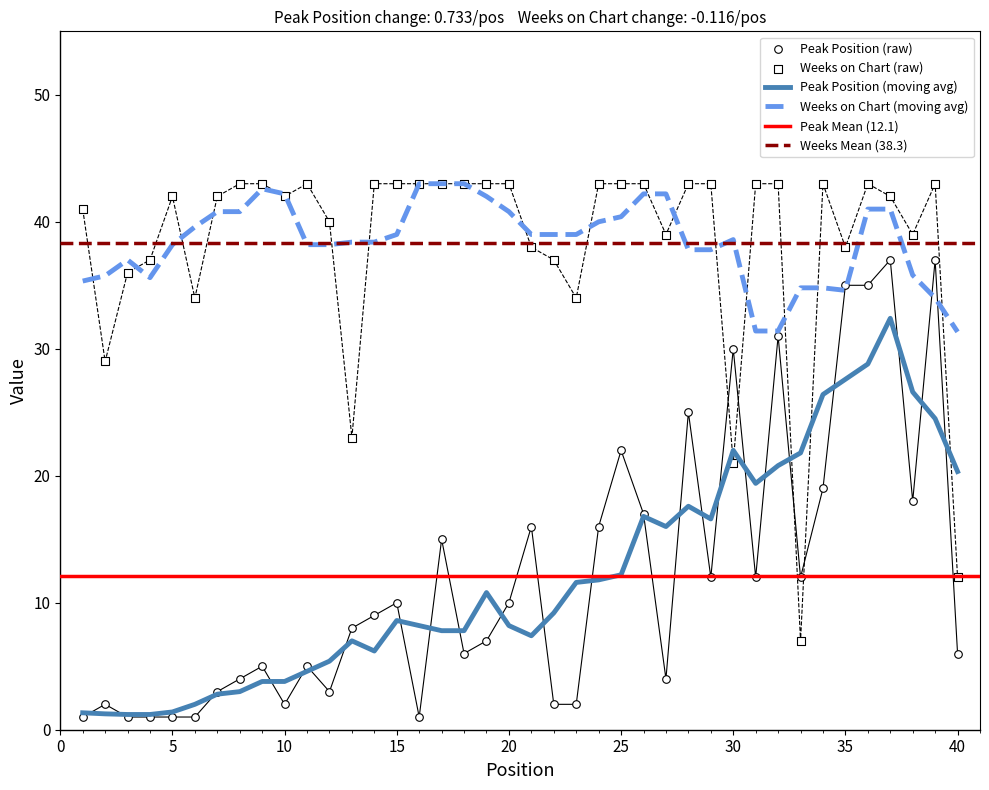

Which series has the widest spread of Y values?

Peak Position